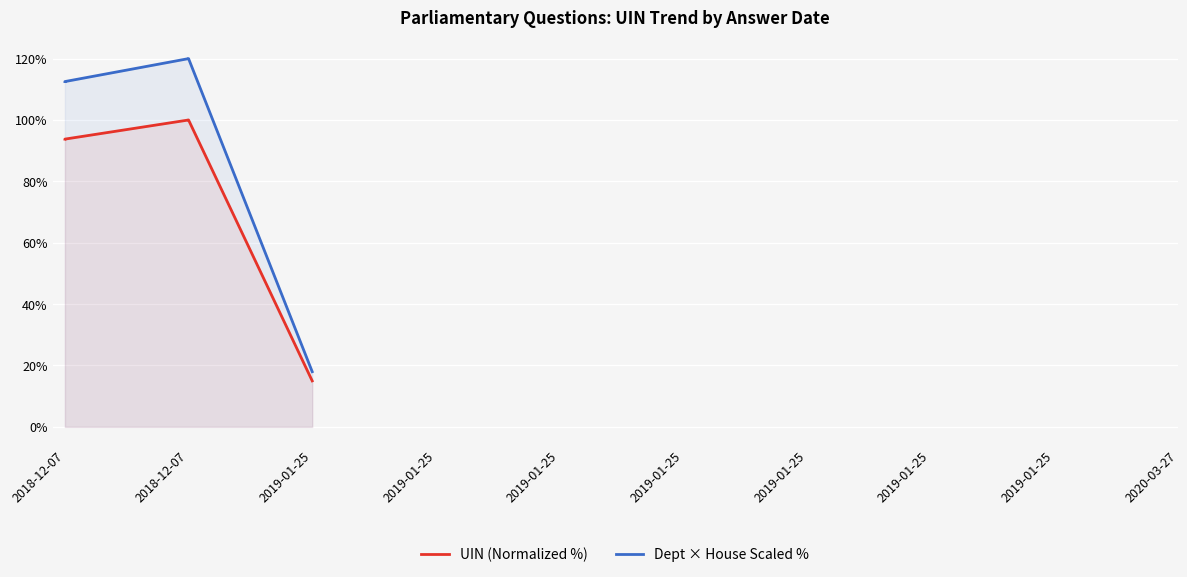

What is the minimum value for Dept × House Scaled %?

18.0